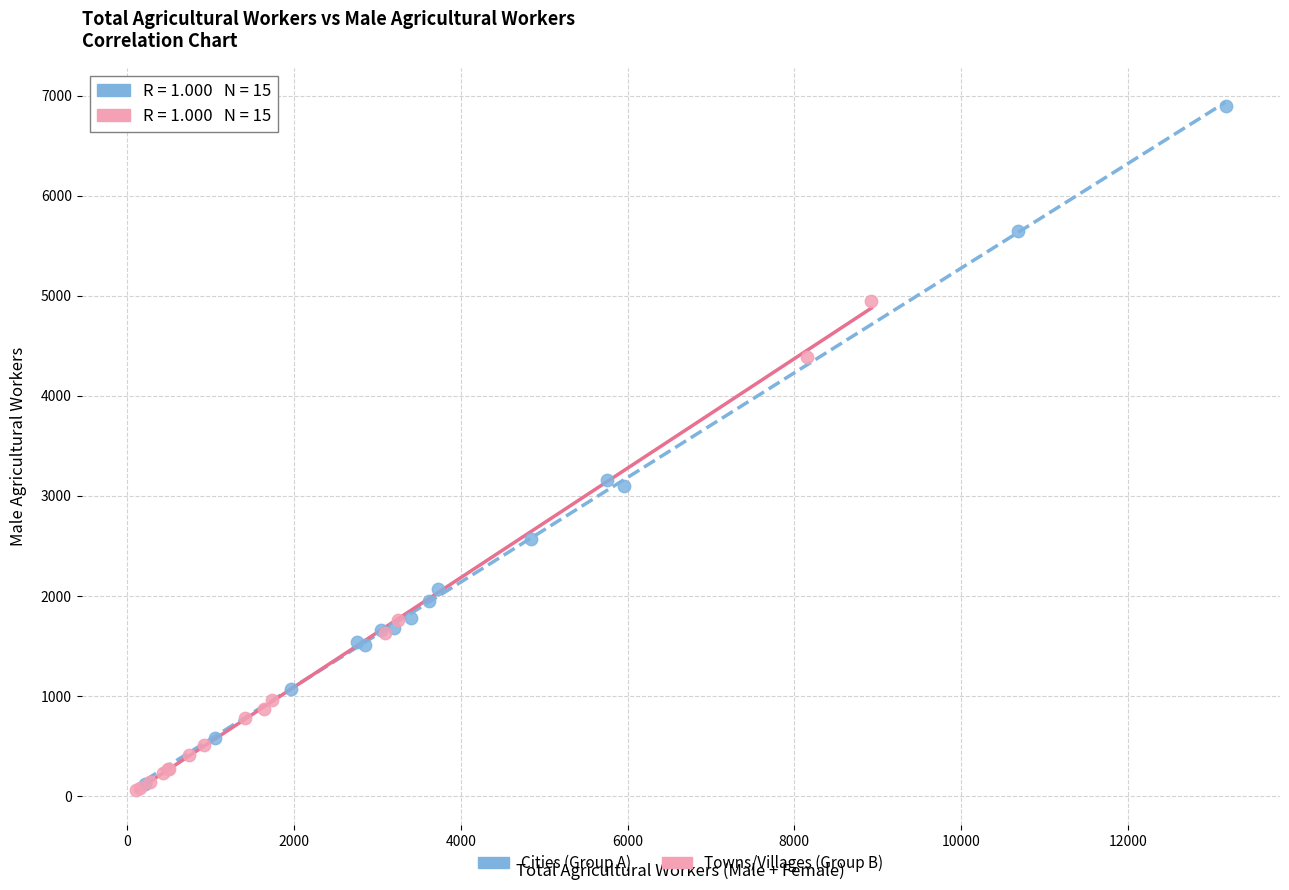

Which series contains the highest Y value?

Cities (Group A)